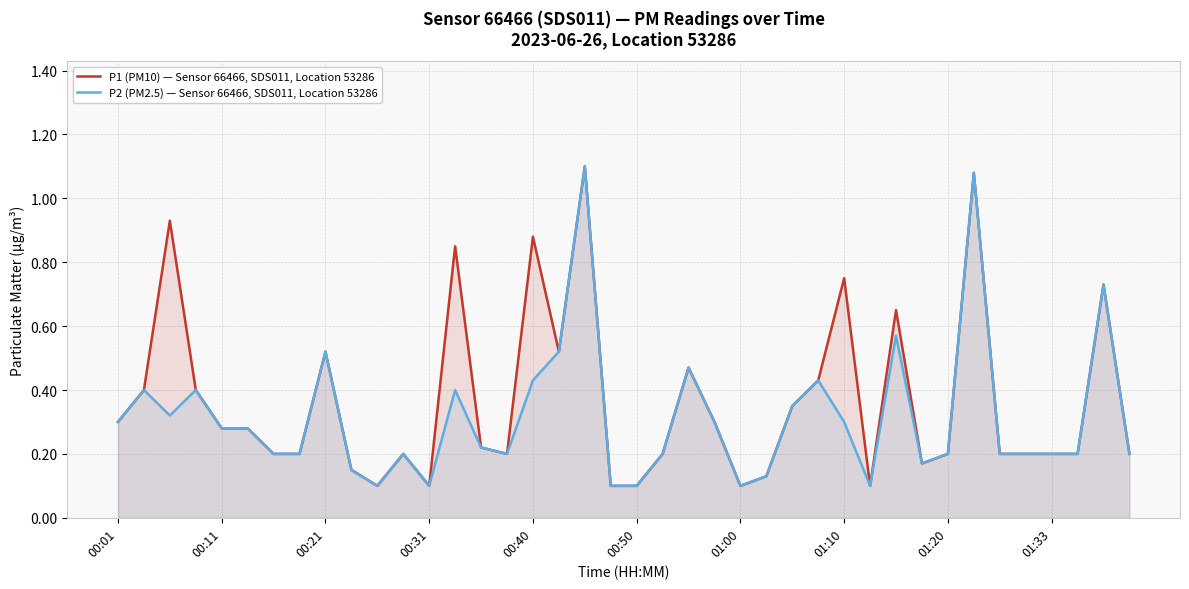

How many lines are shown in the chart?

2